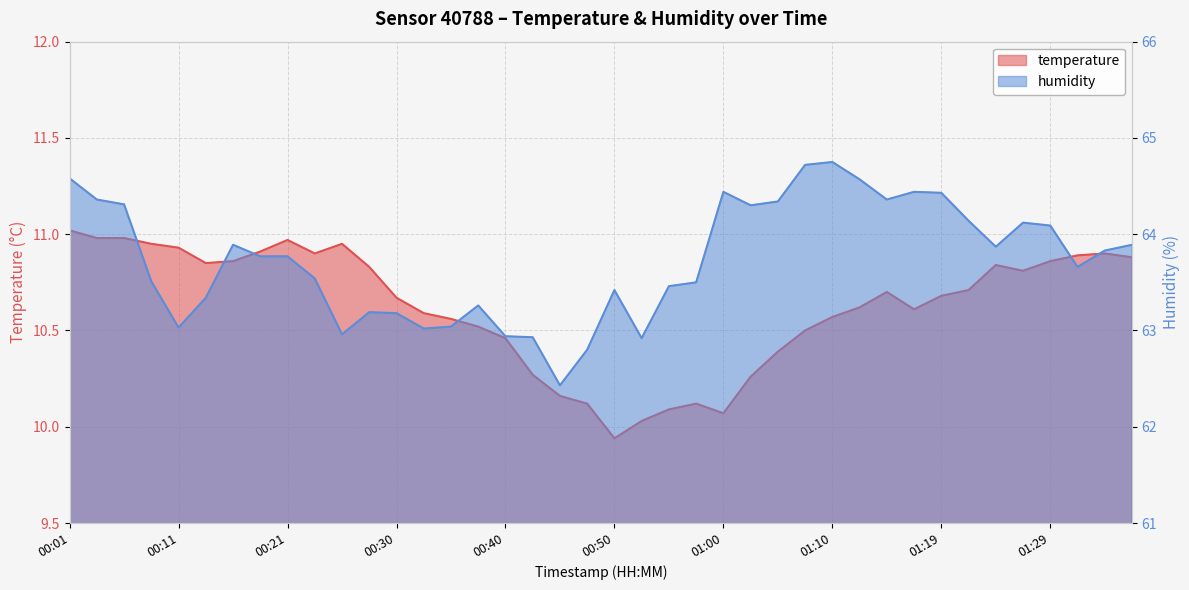

Is it true that humidity equals 112.2 at 00:08?

False